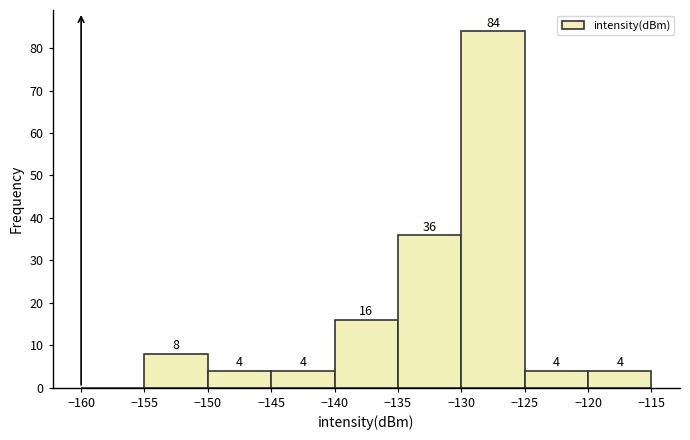

Over which range of the x-axis is the bar tallest?

-130 to -125